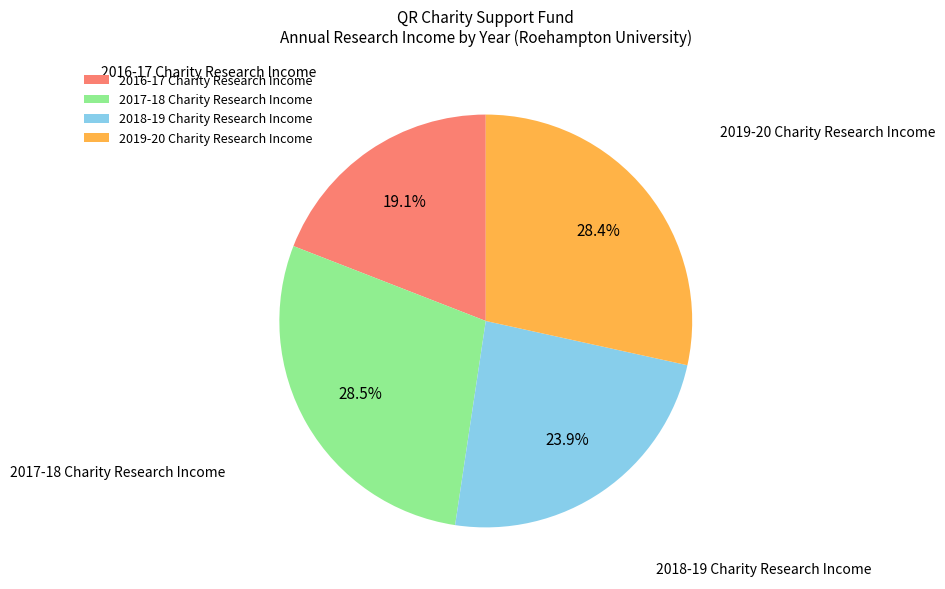

Is there any slice that represents more than half of the pie?

No